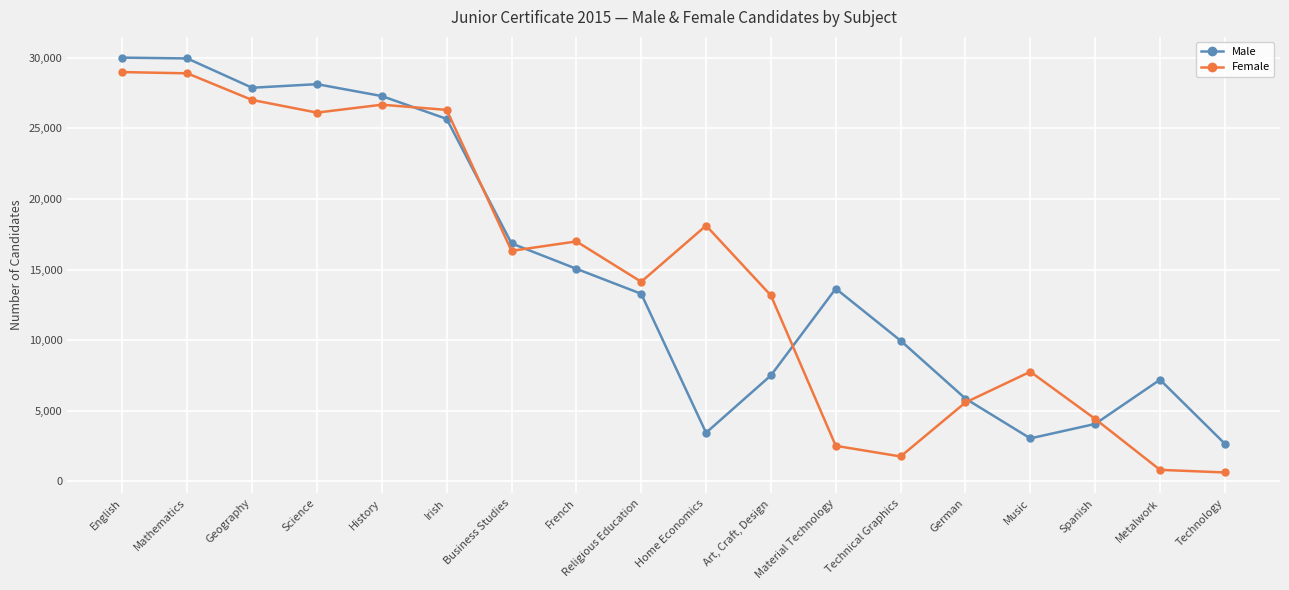

Rank the categories by Female value from lowest to highest.

Technology, Metalwork, Technical Graphics, Material Technology, Spanish, German, Music, Art, Craft, Design, Religious Education, Business Studies, French, Home Economics, Science, Irish, History, Geography, Mathematics, English